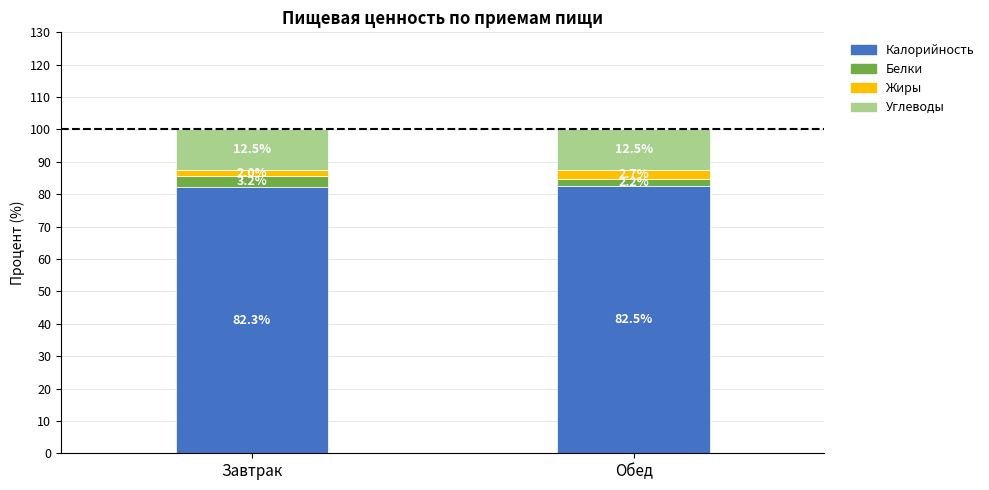

True or false: Калорийность has a value of 18.8 at Обед.

False